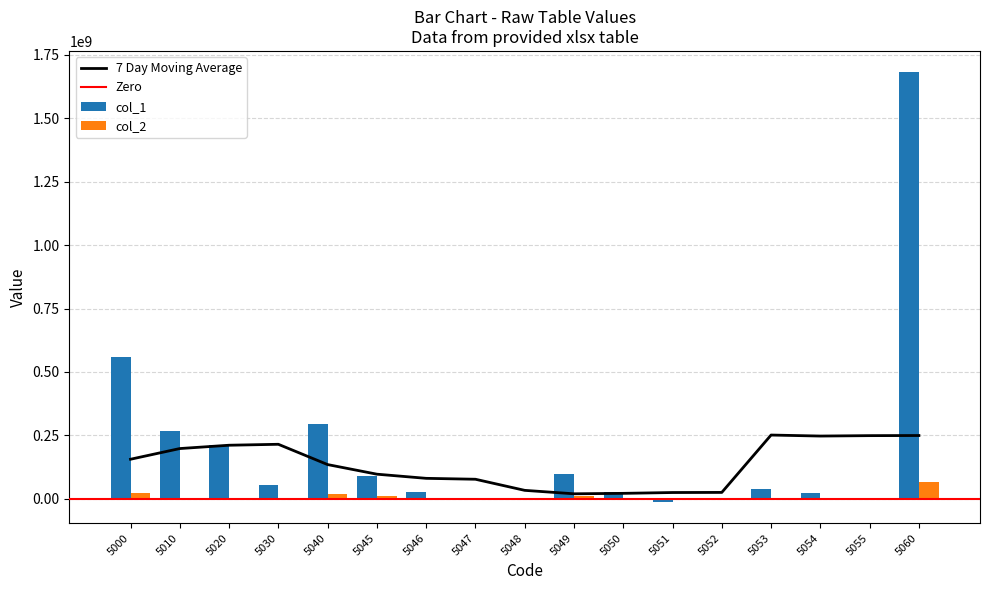

Reading left to right, what are all the values shown in this chart?

col_1: 5000=560426377	5010=265383292	5020=212319702	5030=53063590	5040=295043085	5045=91747377	5046=26206633	5047=422056	5048=120602	5049=97655246	5050=27910789	5051=-11460423	5052=-3295025	5053=38557236	5054=23142448	5055=3121918	5060=1681279131
col_2: 5000=21476601	5010=2613246	5020=2408943	5030=204303	5040=18863355	5045=9699688	5046=23358	5047=44782	5048=108	5049=10271019	5050=24960	5051=-1197650	5052=-2910	5053=0	5054=0	5055=0	5060=64429803